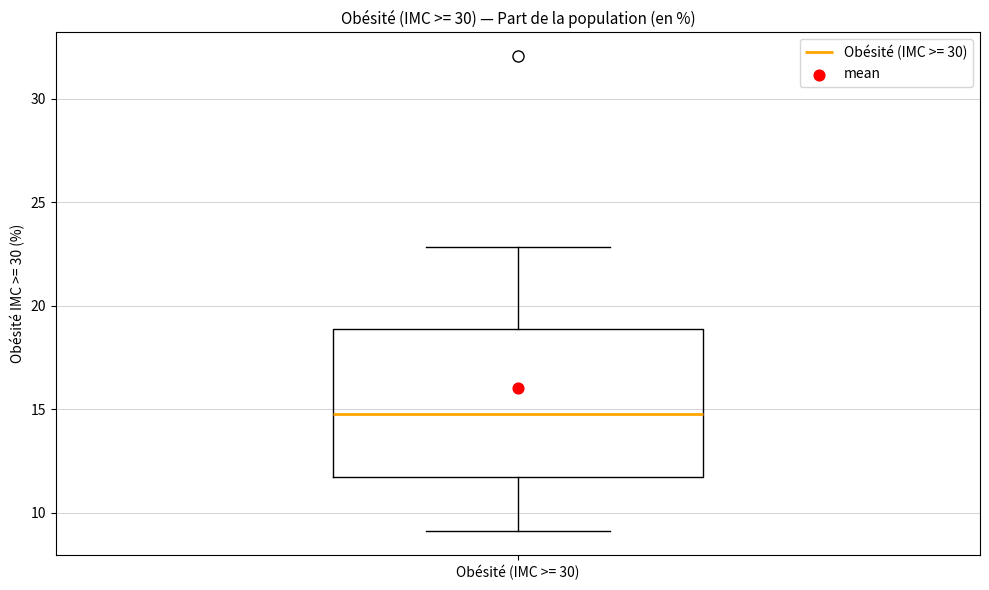

Transcribe this box plot: give where the median line is, the range the box spans, and where the two whiskers end, as read against the y-axis. The values are not printed on the chart, so give them approximately, as read against the axis.

median 15.0, box 11.5 to 19.0, whiskers 9.0 to 23.0